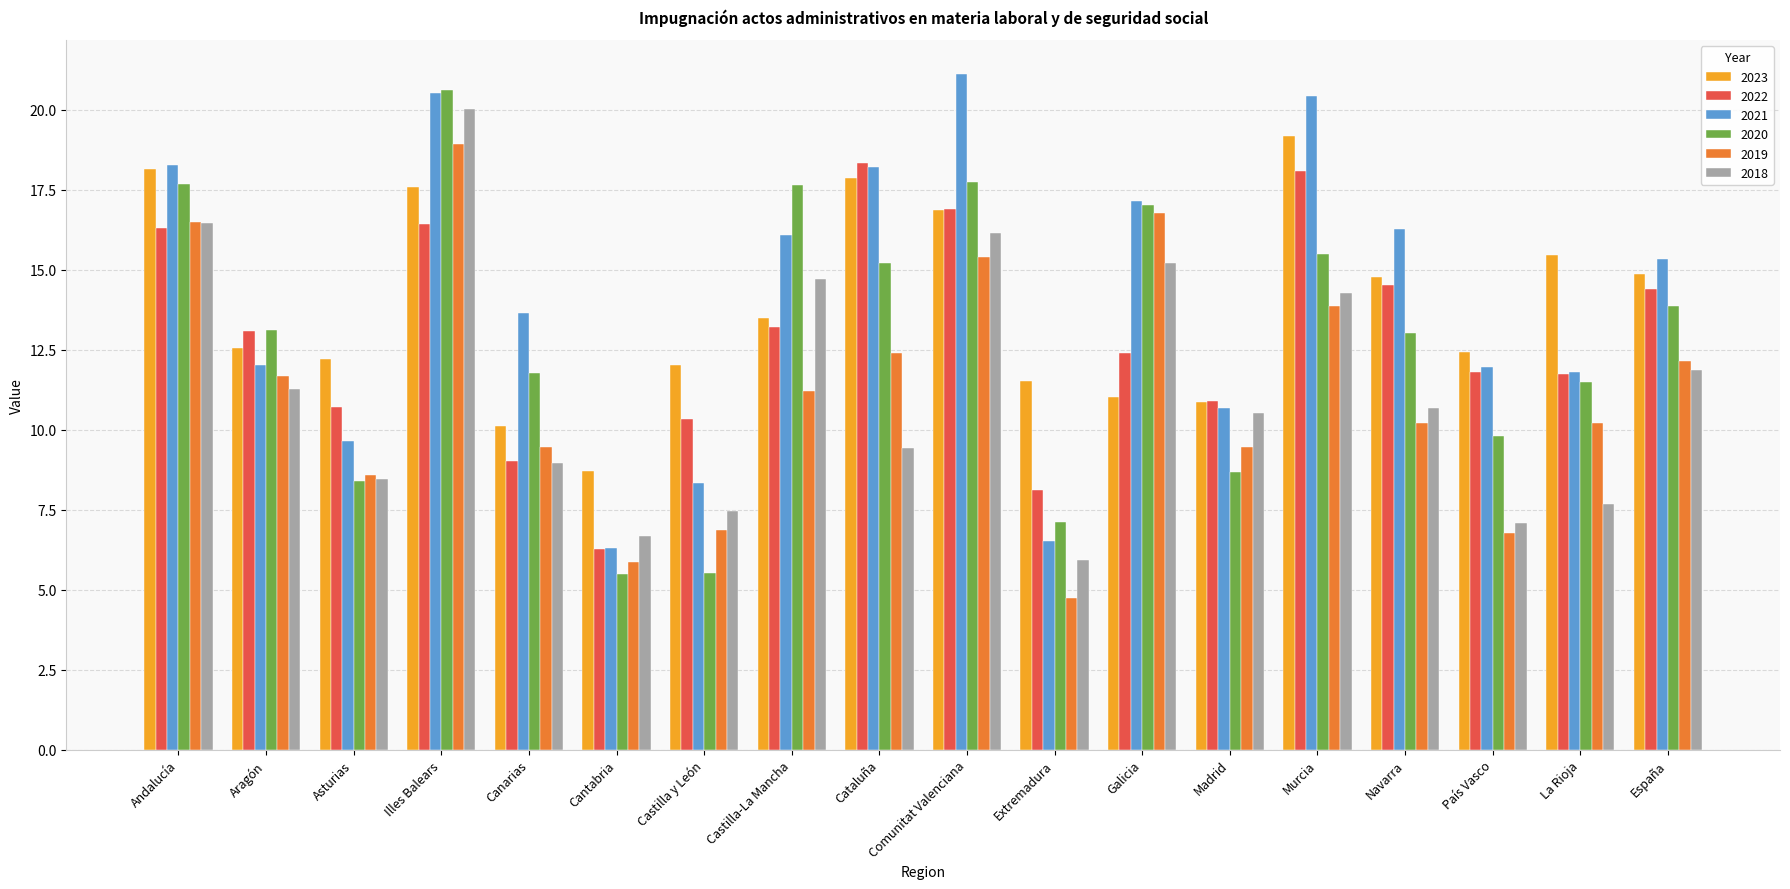

Is it true that 2018 equals 11.5 at Cantabria?

False